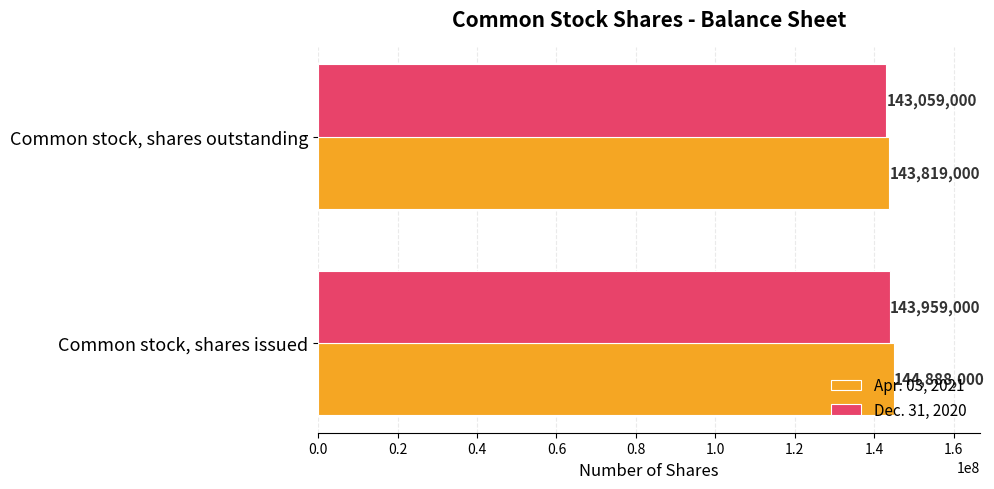

At which label does Apr. 03, 2021 reach its minimum?

Common stock, shares outstanding